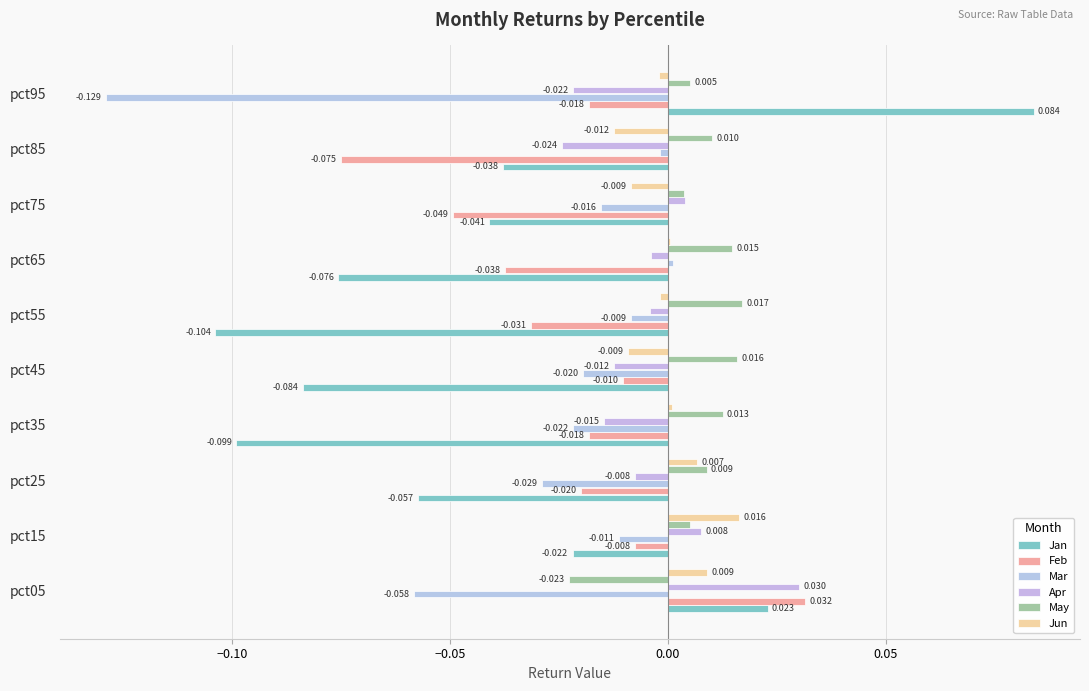

At which label does Jan reach its peak?

pct95